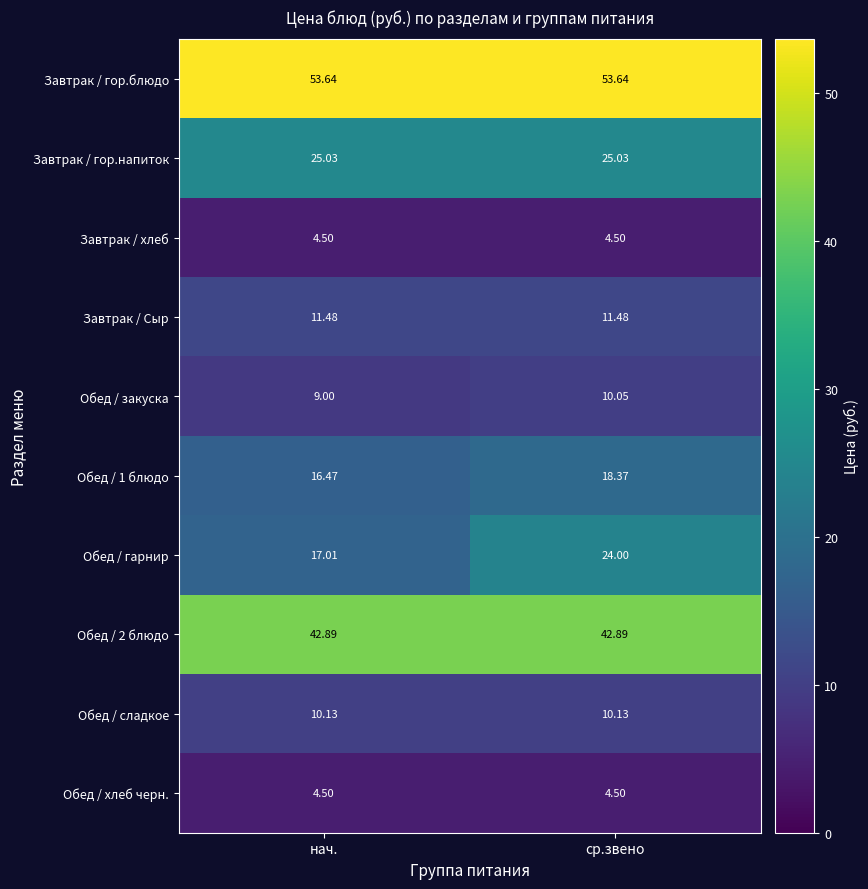

What is the greatest value displayed?

53.6